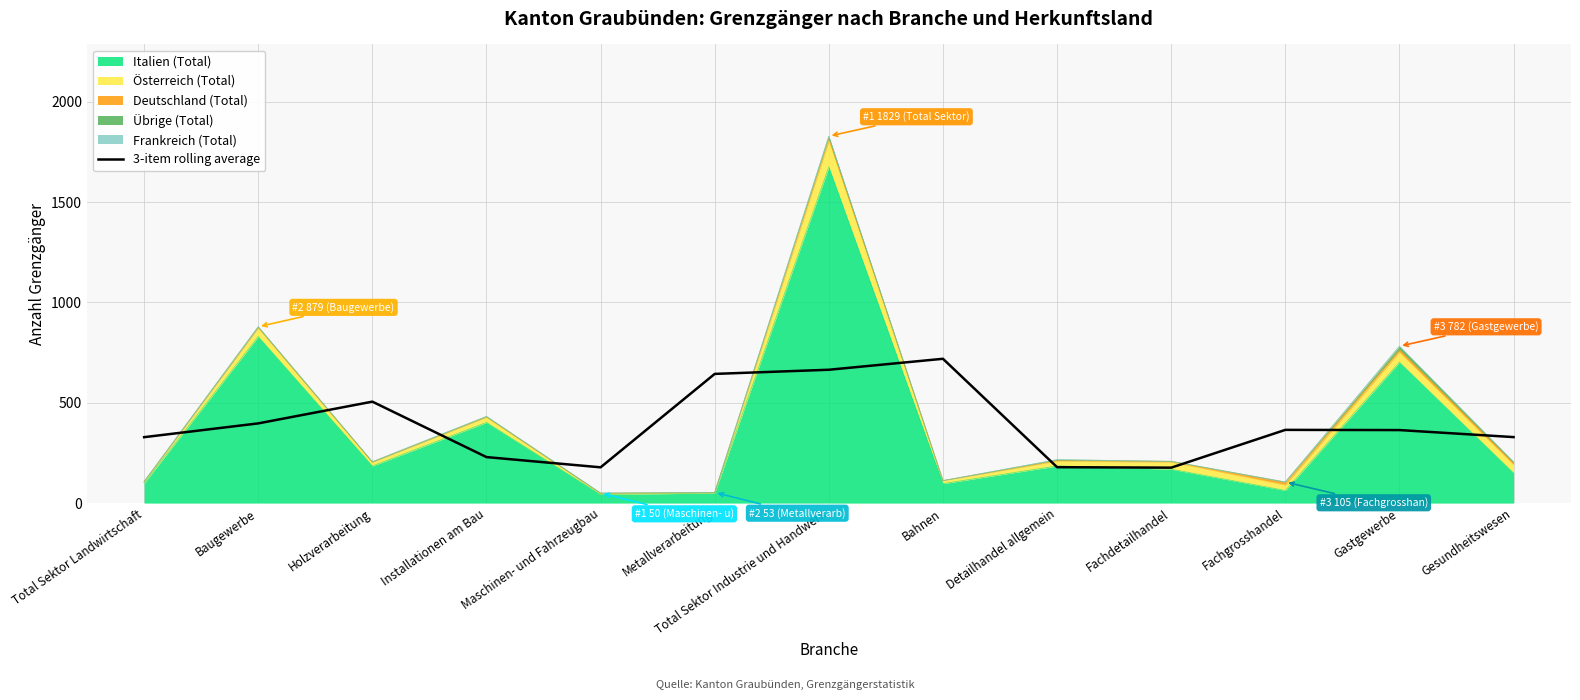

How many categories are shown in the chart?

13